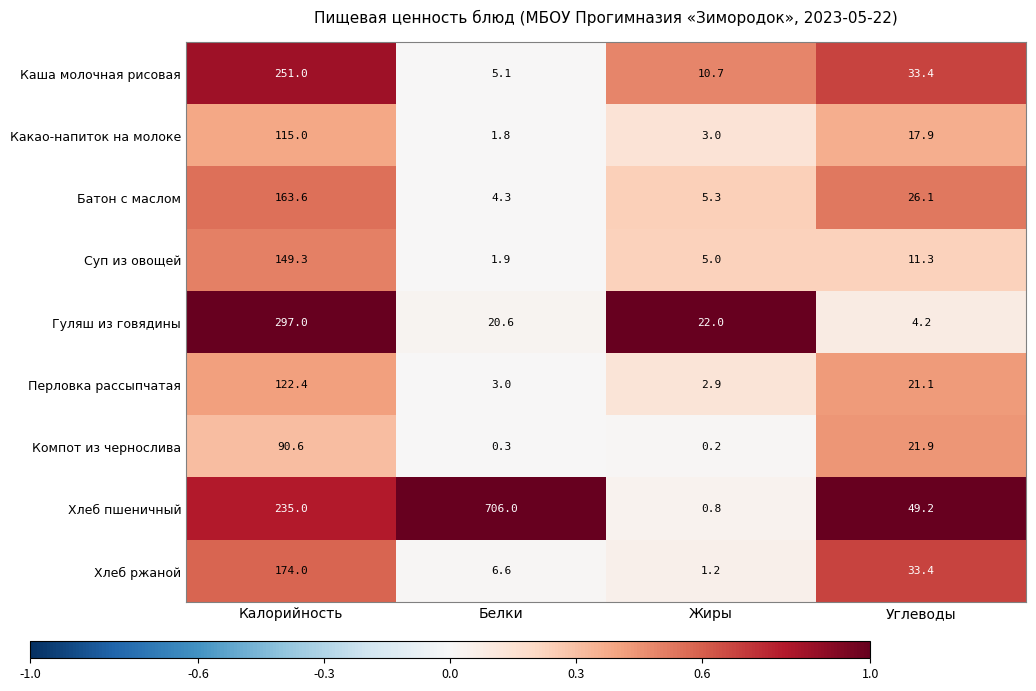

Count the number of data series in this chart.

9